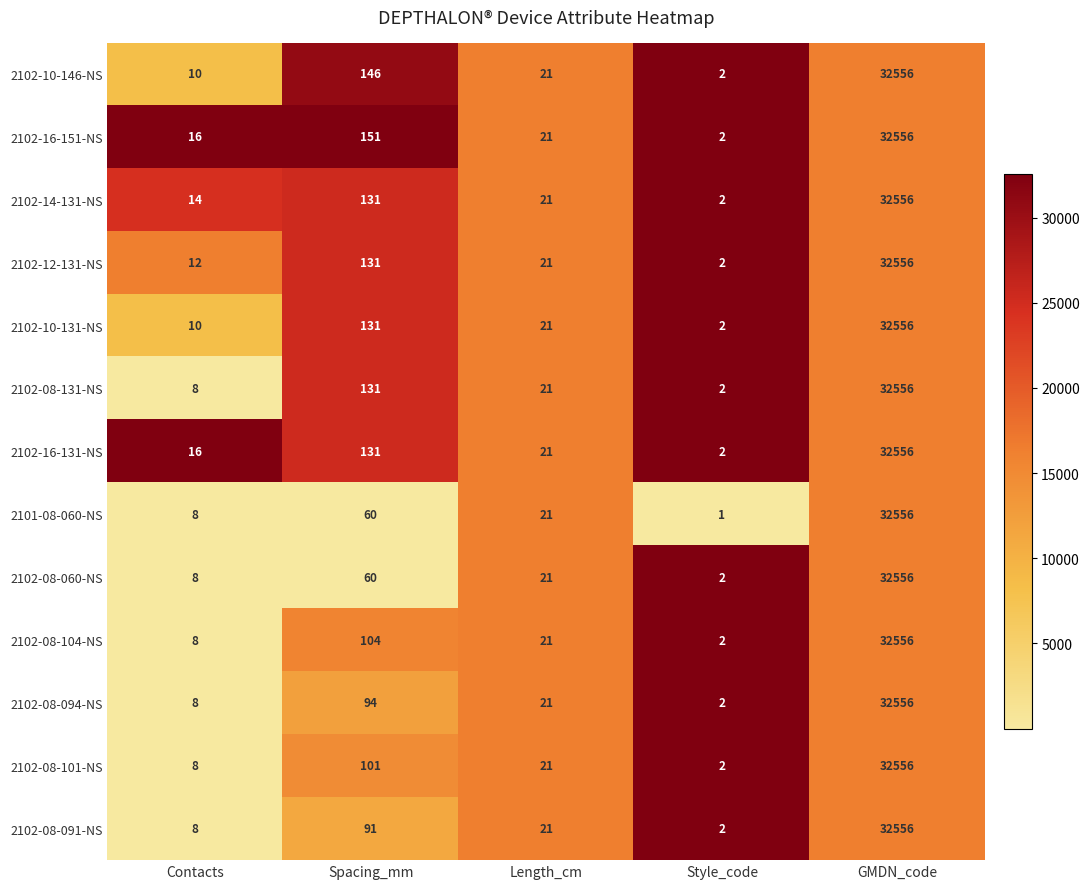

Which series has the largest total across all categories?

2102-16-151-NS